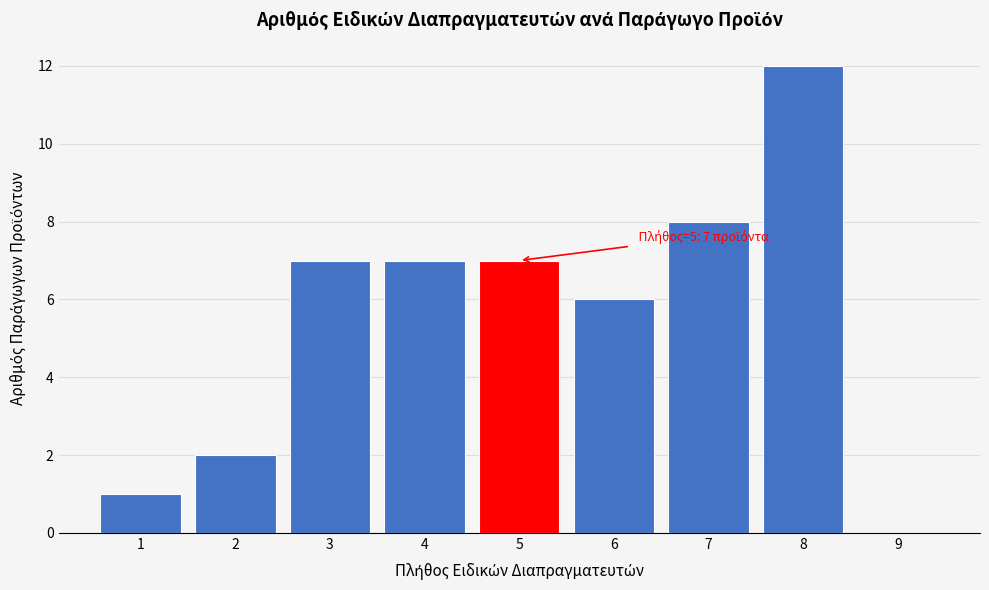

Over which range of the x-axis is the bar tallest?

7.5 to 8.5